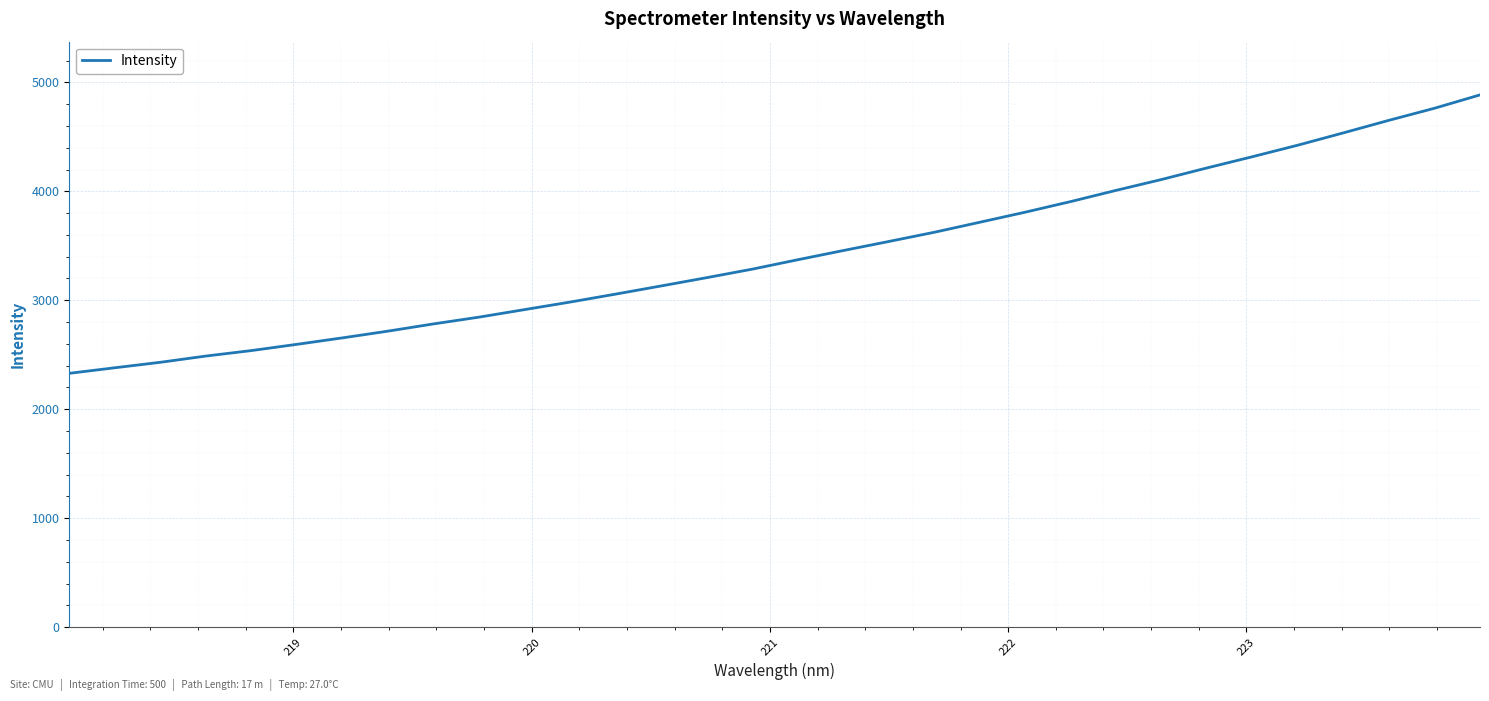

What is the minimum value shown in the chart?

2329.6